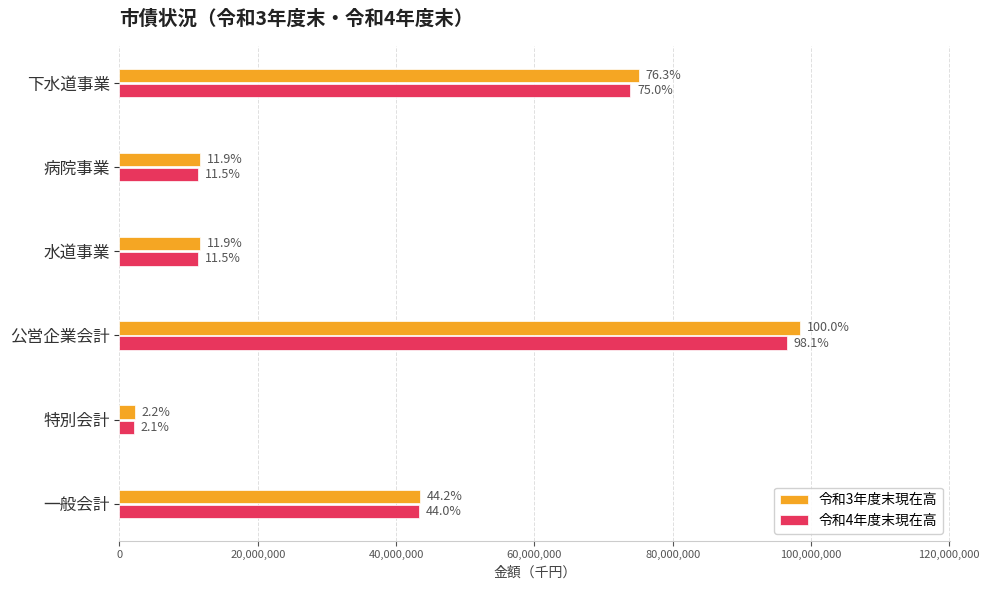

What are all the series names shown in the legend?

令和3年度末現在高, 令和4年度末現在高